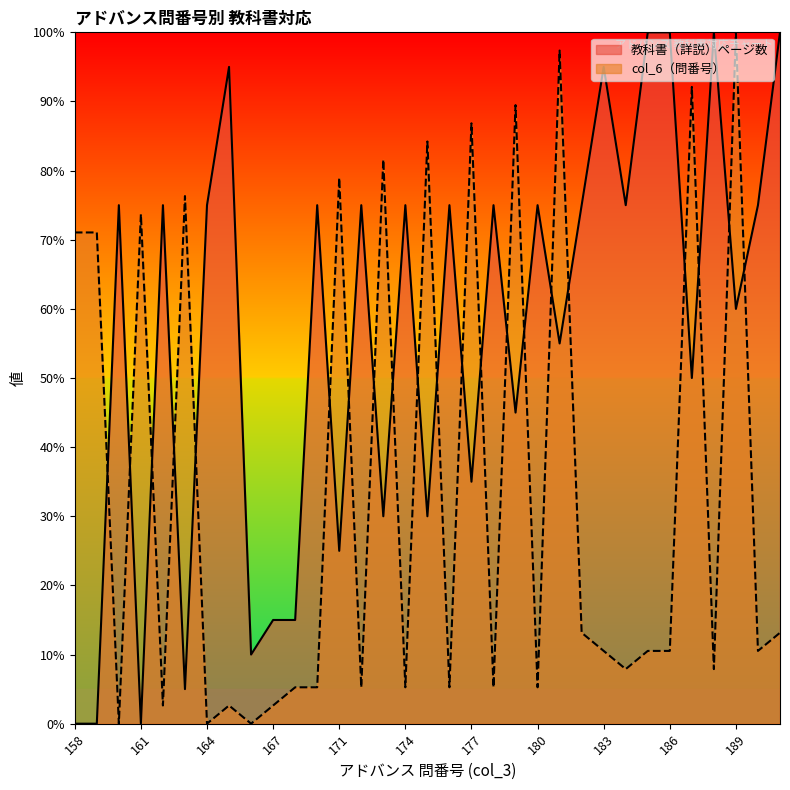

List the series in order of their peak value, lowest first.

教科書（詳説）ページ数, col_6（問番号）